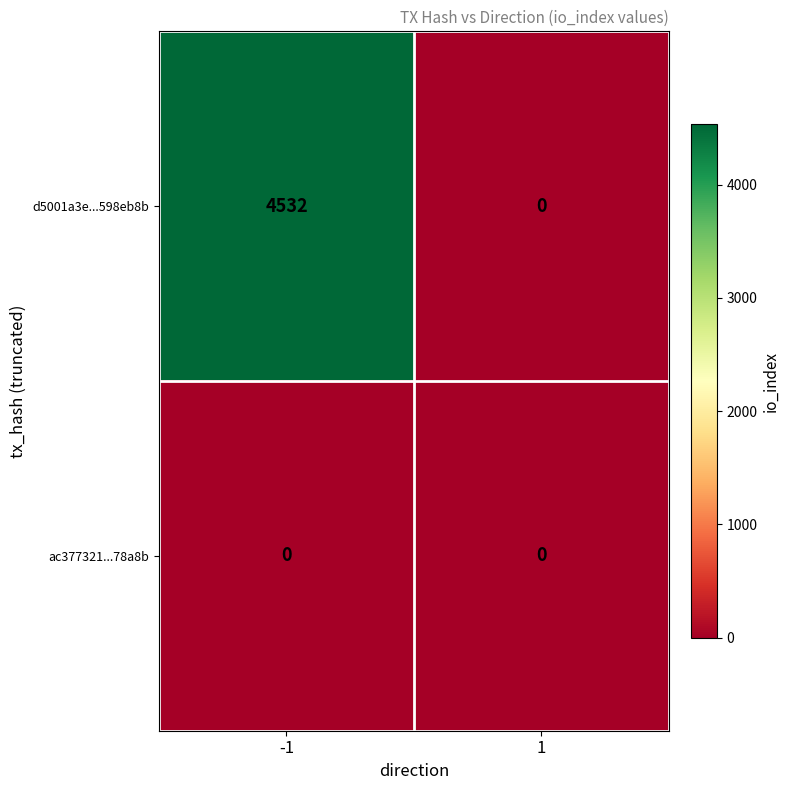

How many distinct data groups are displayed?

2